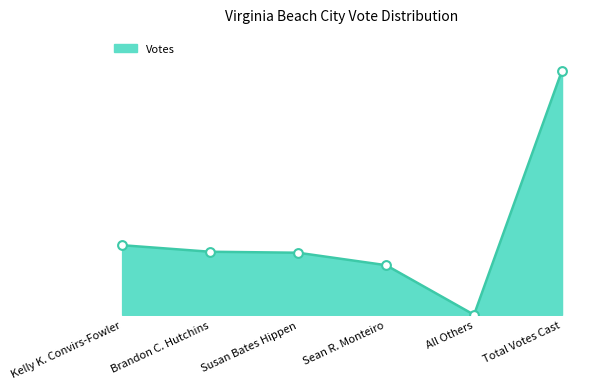

Between All Others and Total Votes Cast, which is larger?

Total Votes Cast